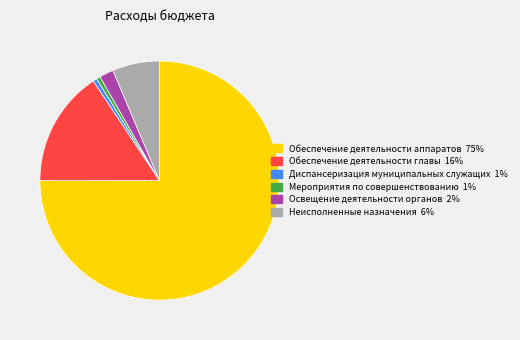

What is the ratio of the value at Диспансеризация муниципальных служащих to the value at Мероприятия по совершенствованию?

1.0